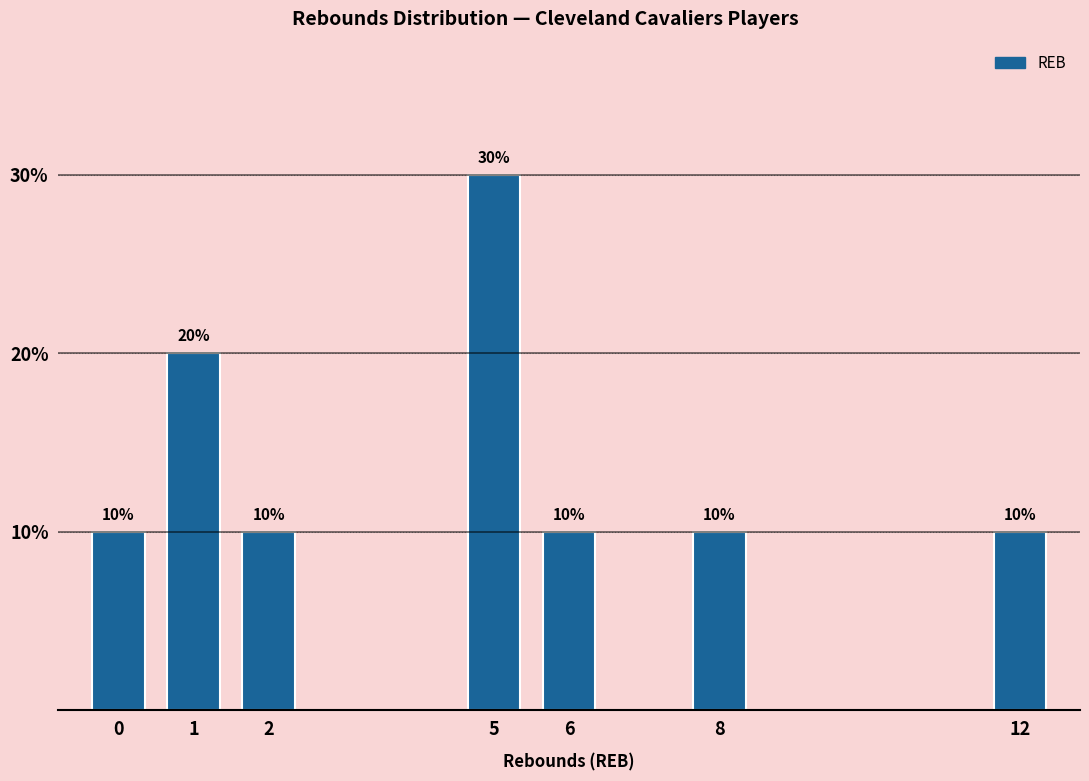

Reading left to right, extract all data points from this chart.

0=10	1=20	2=10	5=30	6=10	8=10	12=10